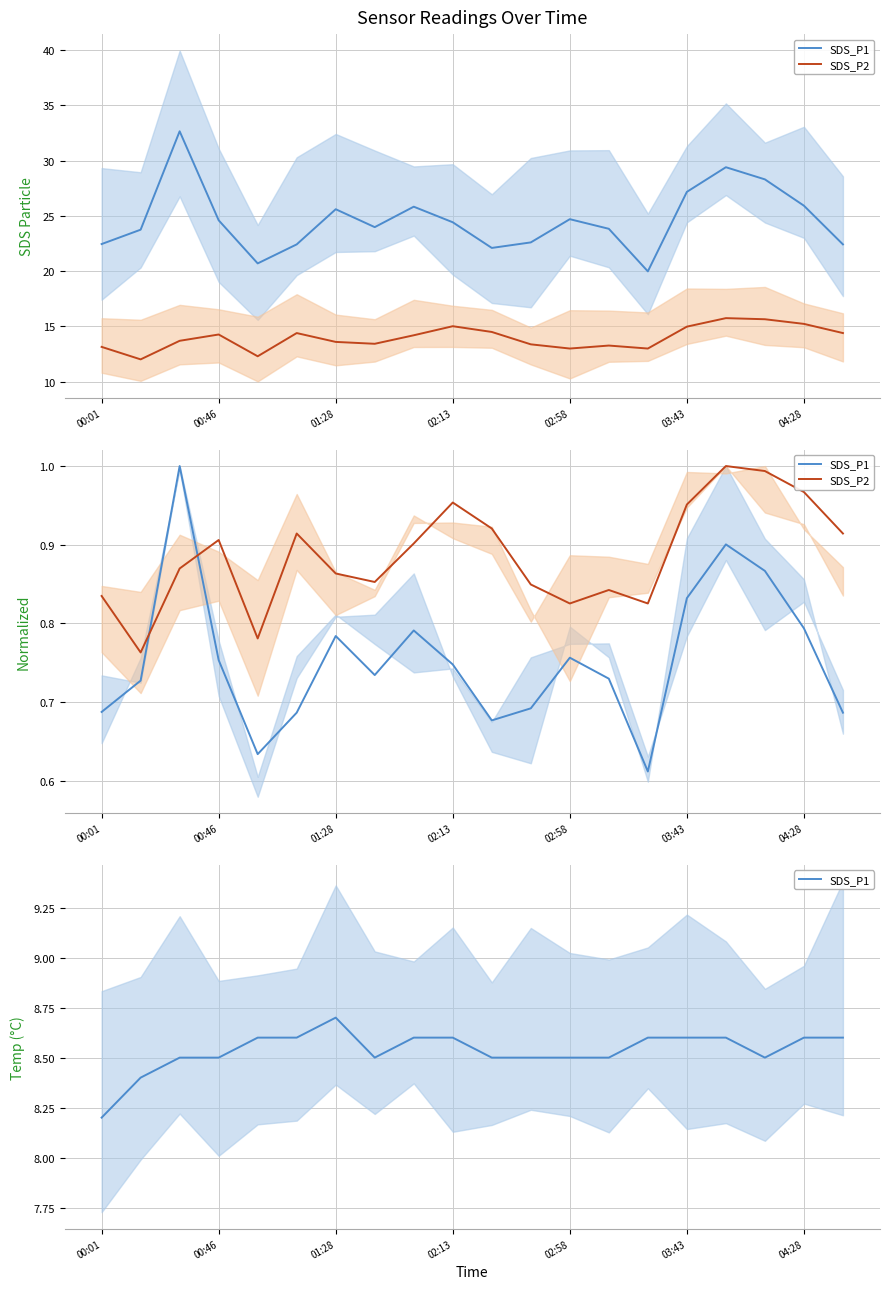

Where is SDS_P1 nearest to the value 8?

00:01